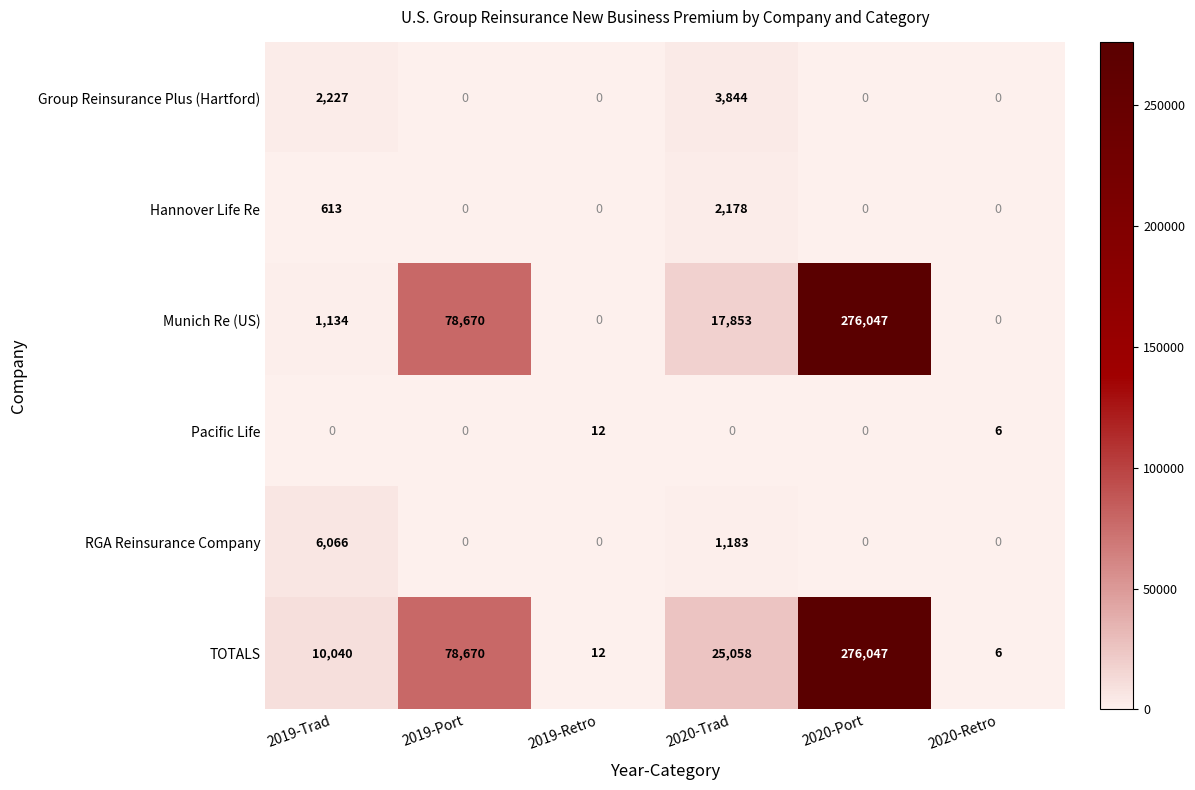

The value of Group Reinsurance Plus (Hartford) at 2019-Trad is 569. True or false?

False